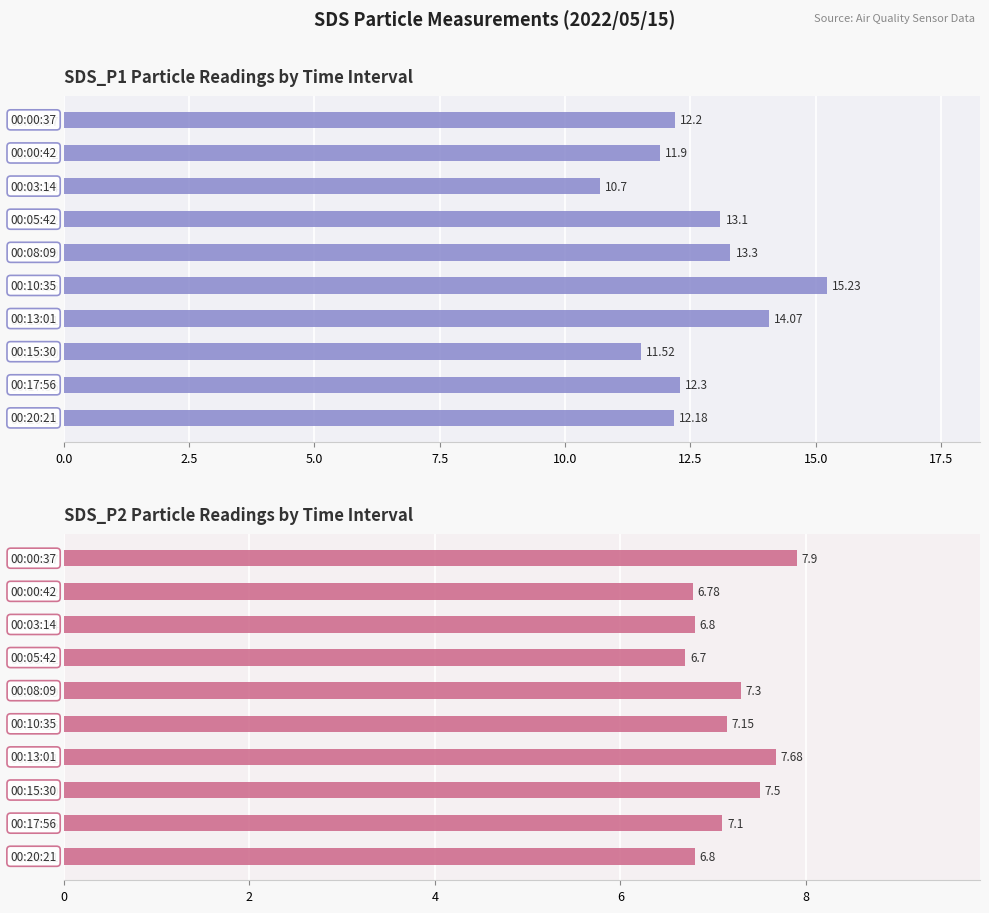

Count the number of categories in the chart.

10